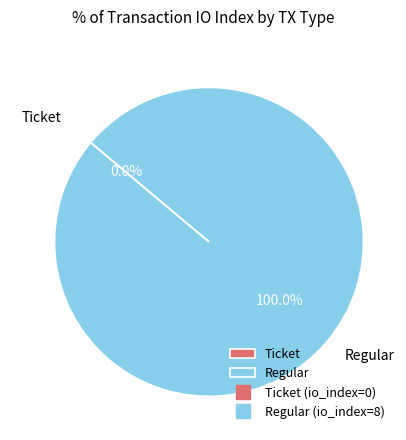

To the nearest percent, what is the difference between the Regular and Ticket slice percentages?

100%